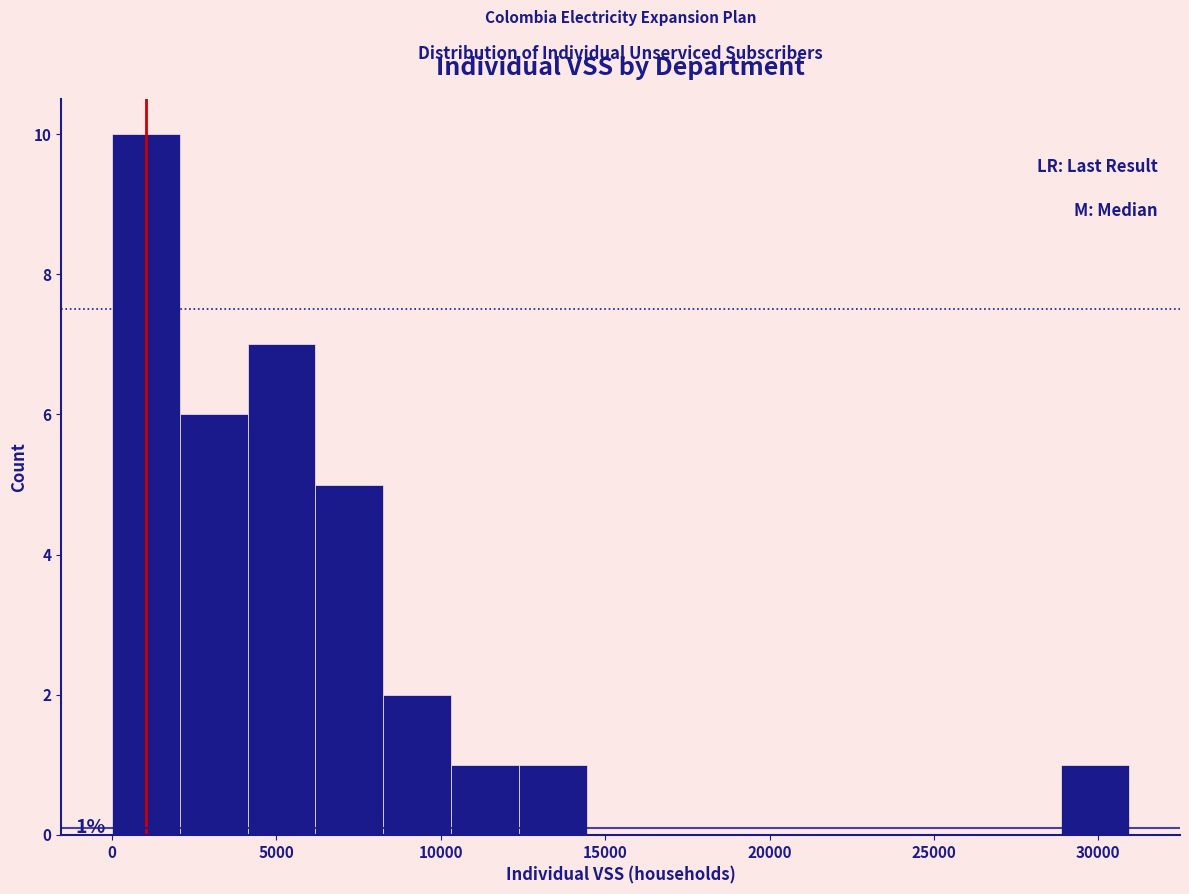

Which range on the x-axis has the tallest bar?

0 to 2000